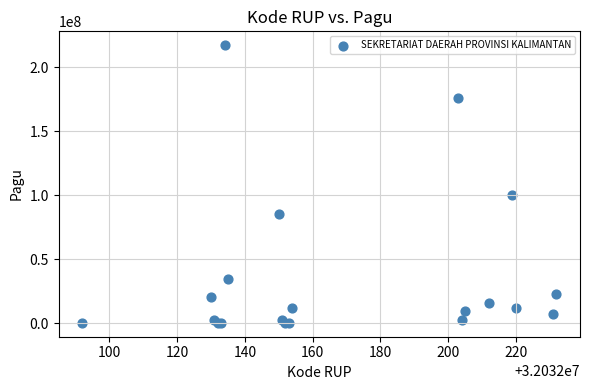

What Y value in the scatter plot is closest to 108800000?

99958000